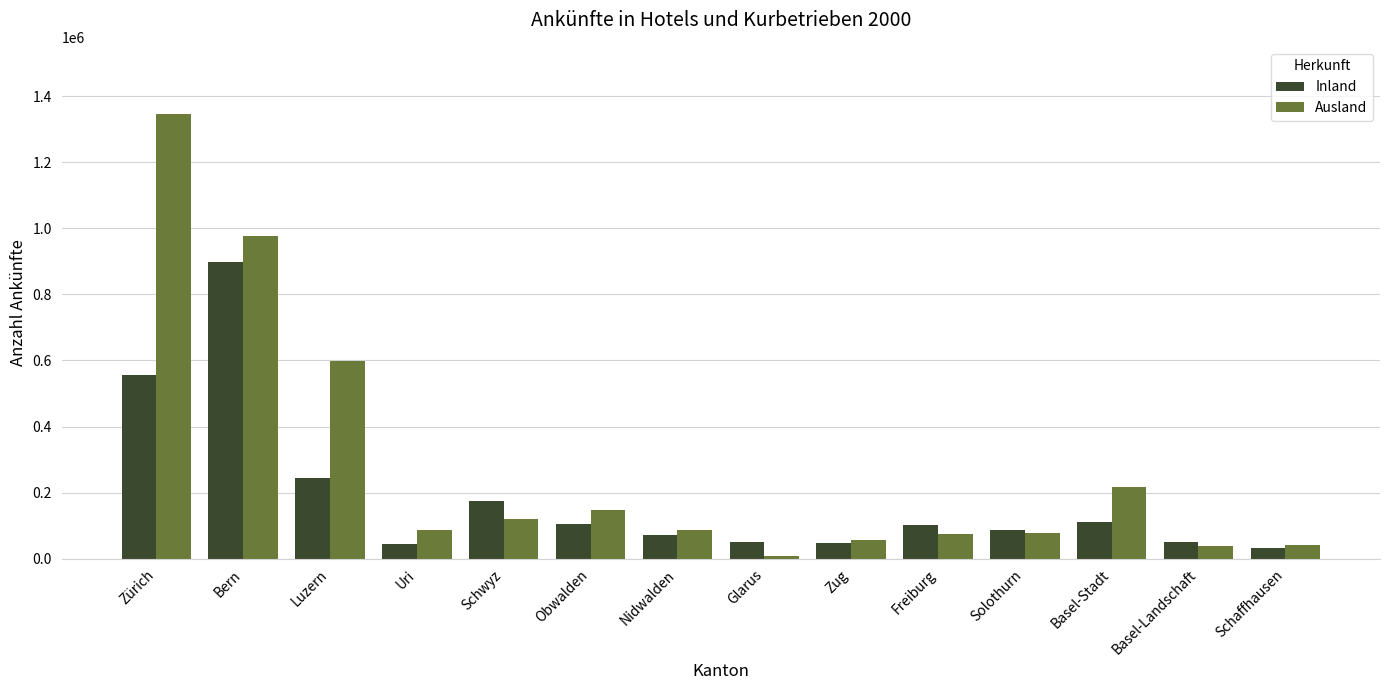

The Ausland series shows 118893 at Schwyz. True or false?

True